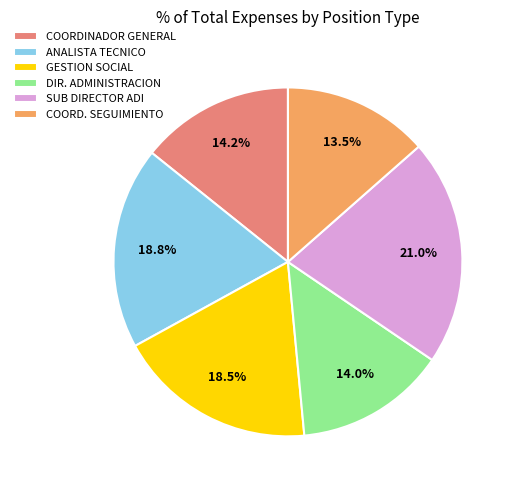

Combined, do DIR. ADMINISTRACION and COORDINADOR GENERAL account for over 50%?

No